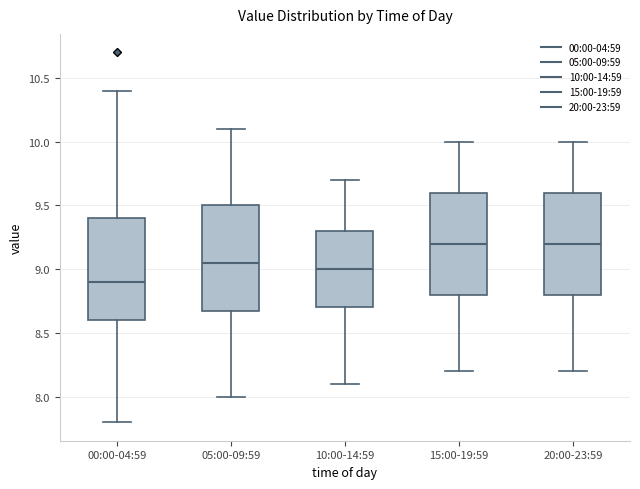

Which box has the lowest median line?

00:00-04:59